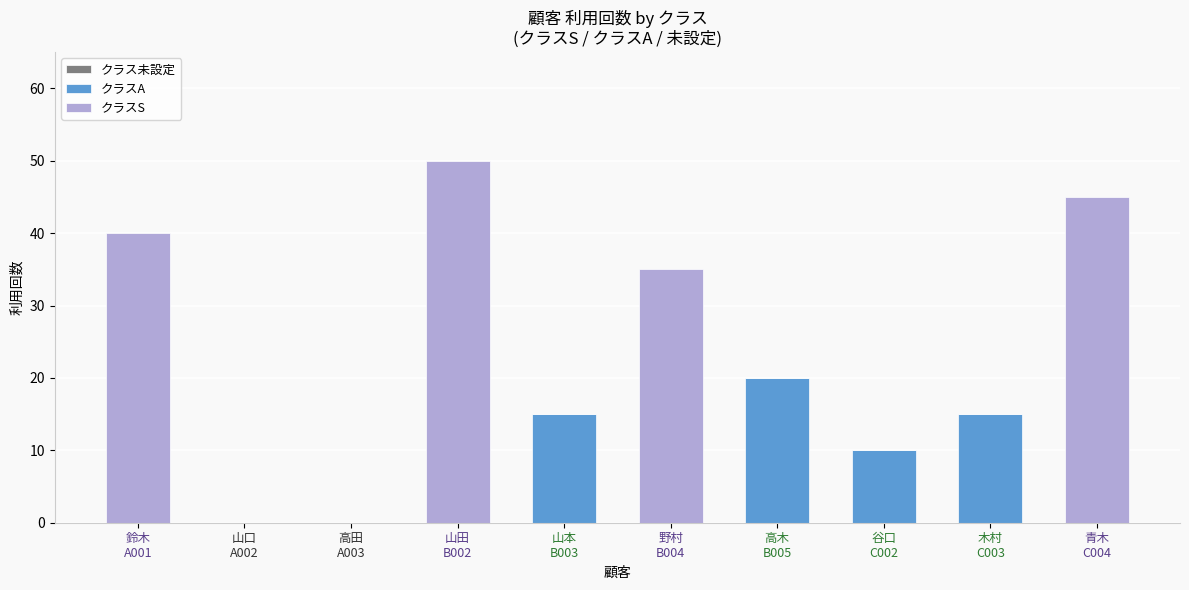

What is the sum of all クラスA values?

60